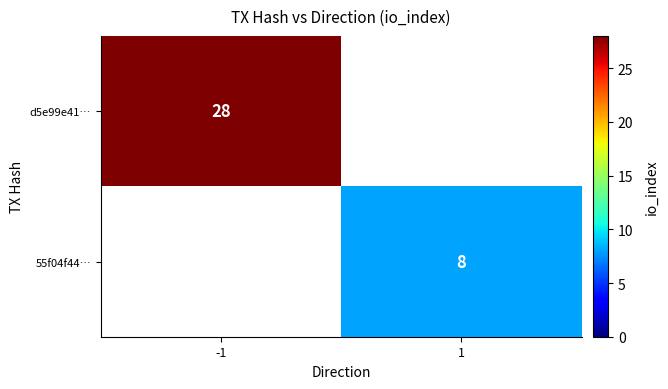

True or false: d5e99e41… has a value of 49.7 at -1.

False